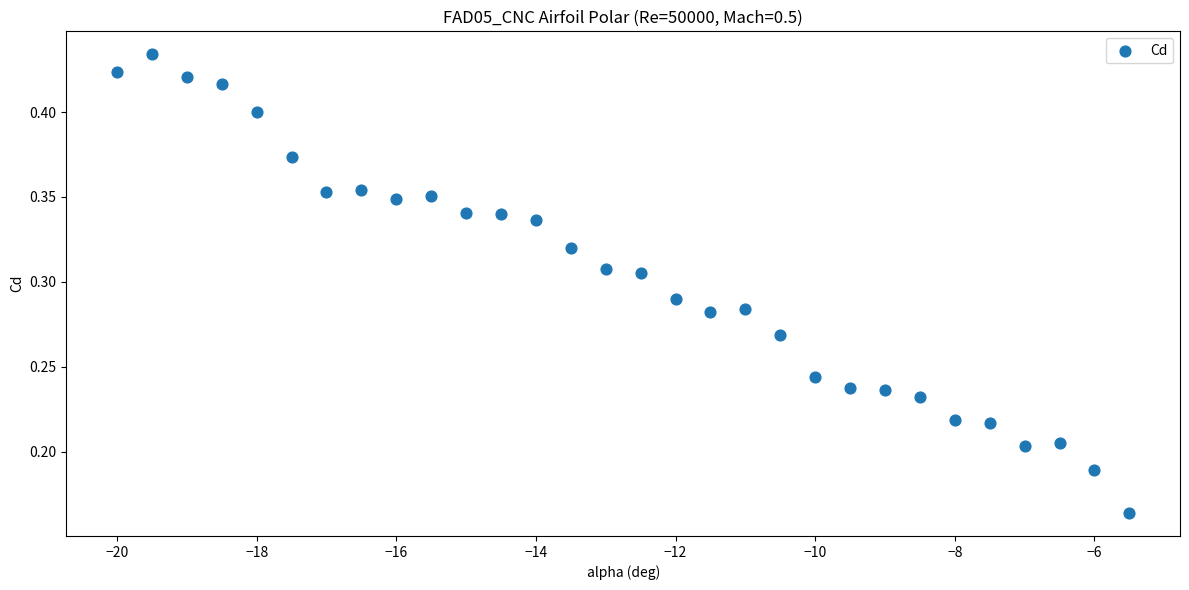

What is the range of X values (max minus min)?

14.5